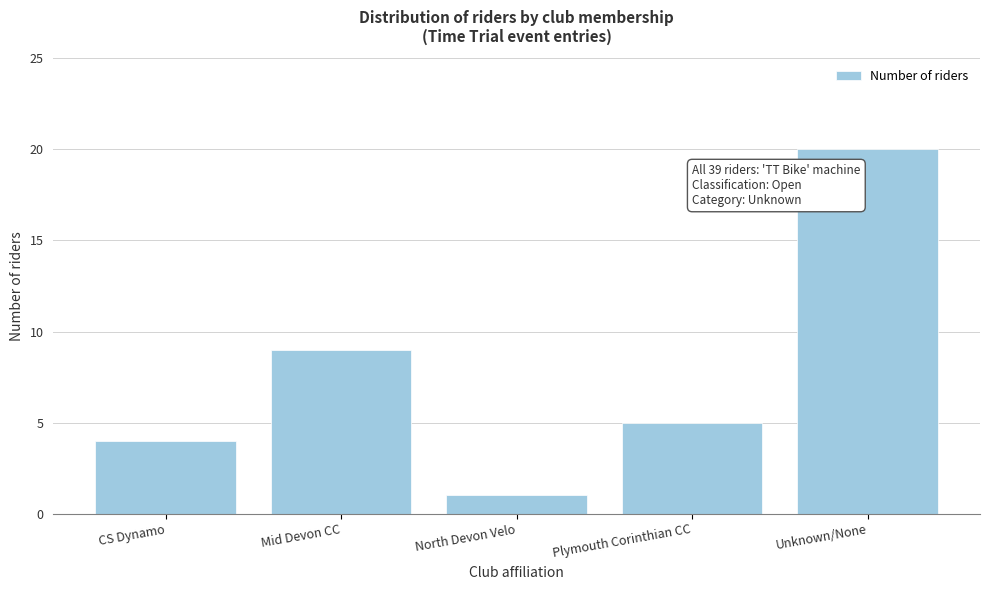

Reading right to left, what are all the values shown in this chart?

20	5	1	9	4